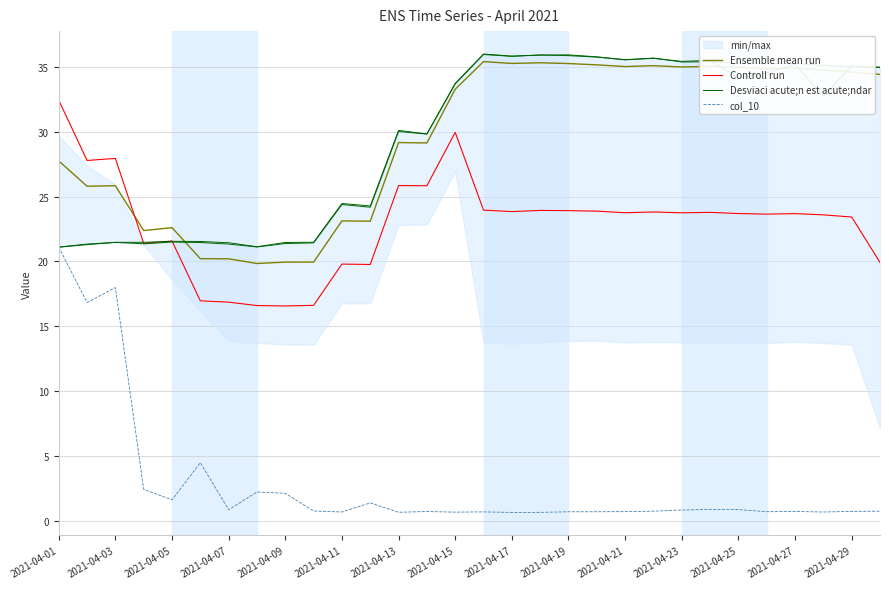

At which label does col_10 reach its peak?

2021-04-01